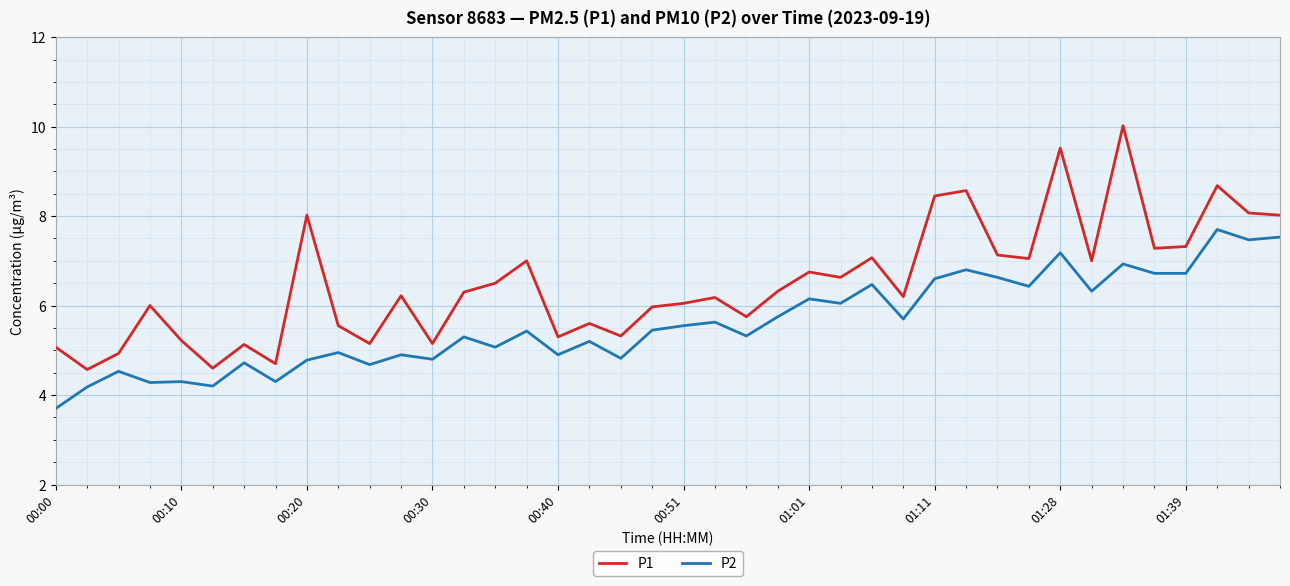

What is the minimum value for P2?

3.7